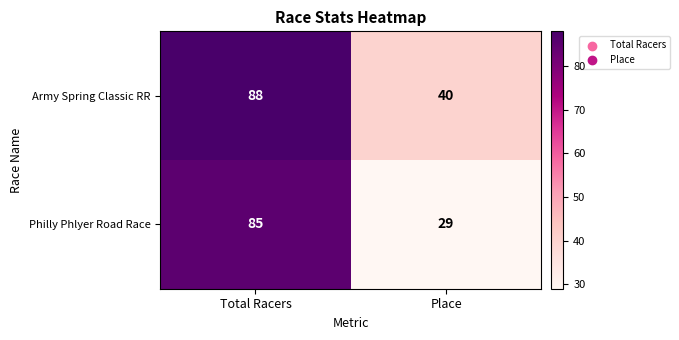

How many categories are shown in the chart?

2